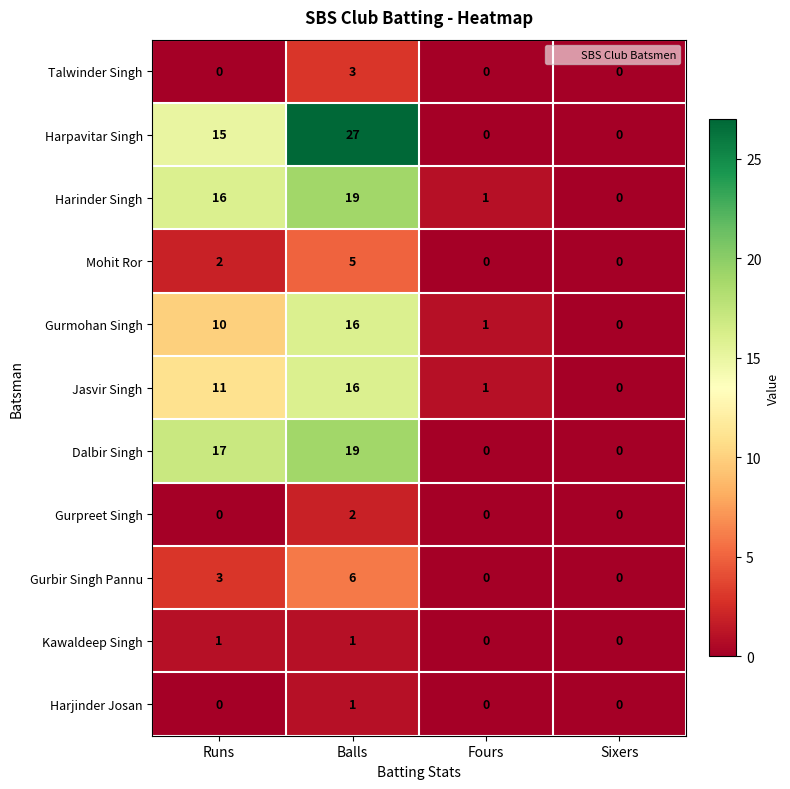

At how many categories does at least one series exceed 4?

2